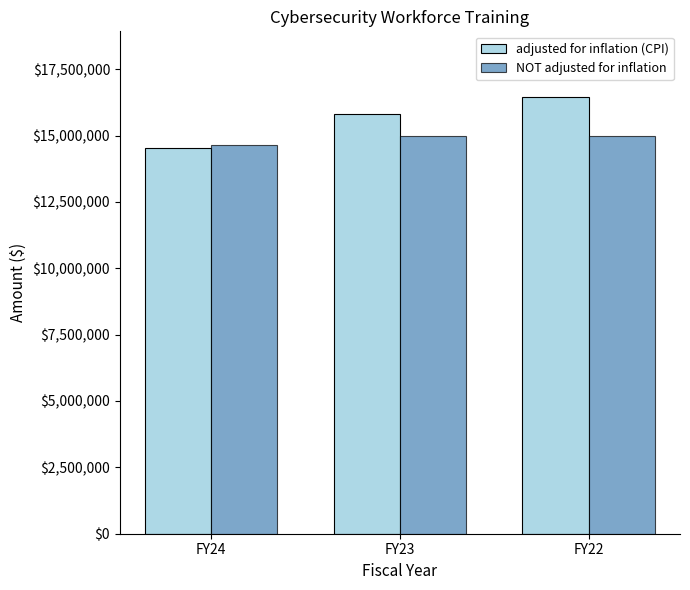

Is it true that NOT adjusted for inflation equals 21996161 at FY23?

False